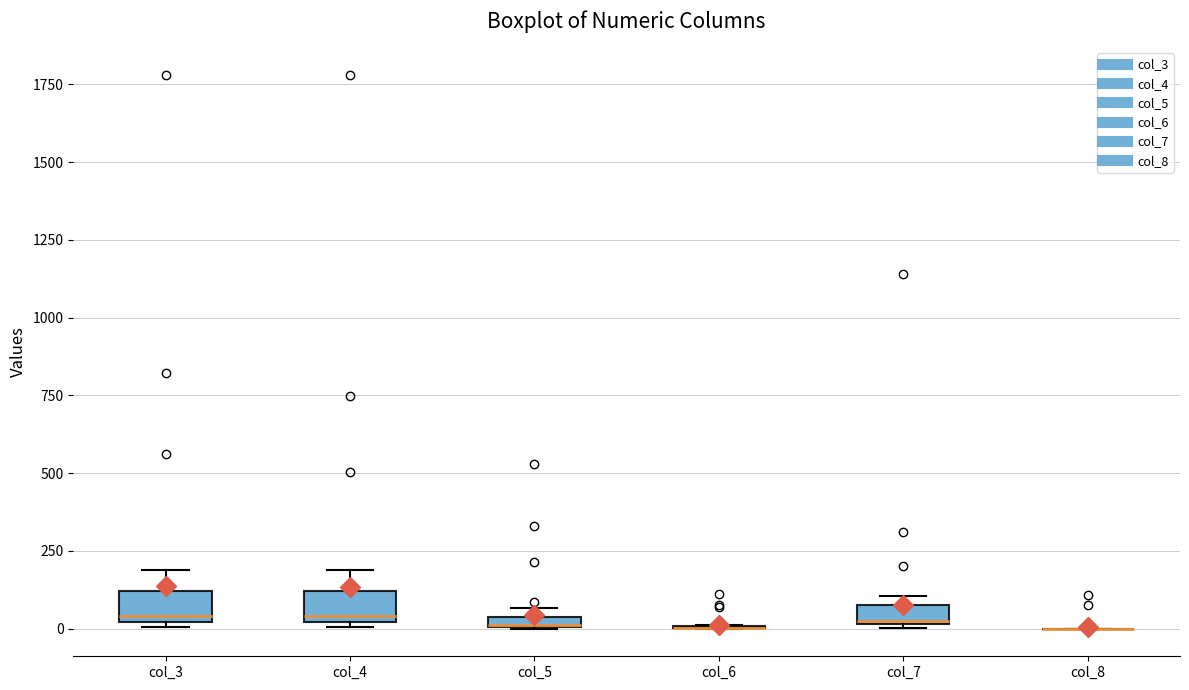

Where is the upper edge of the box for col_7 on the y-axis? The values are not printed on the chart, so give them approximately, as read against the axis.

100